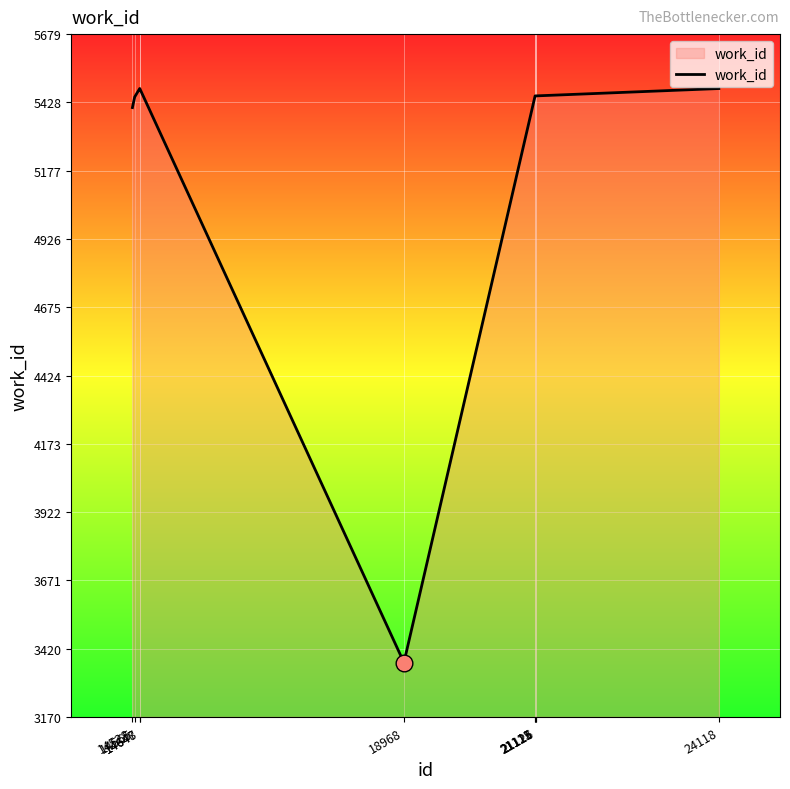

What is the difference between the maximum and minimum values?

2109